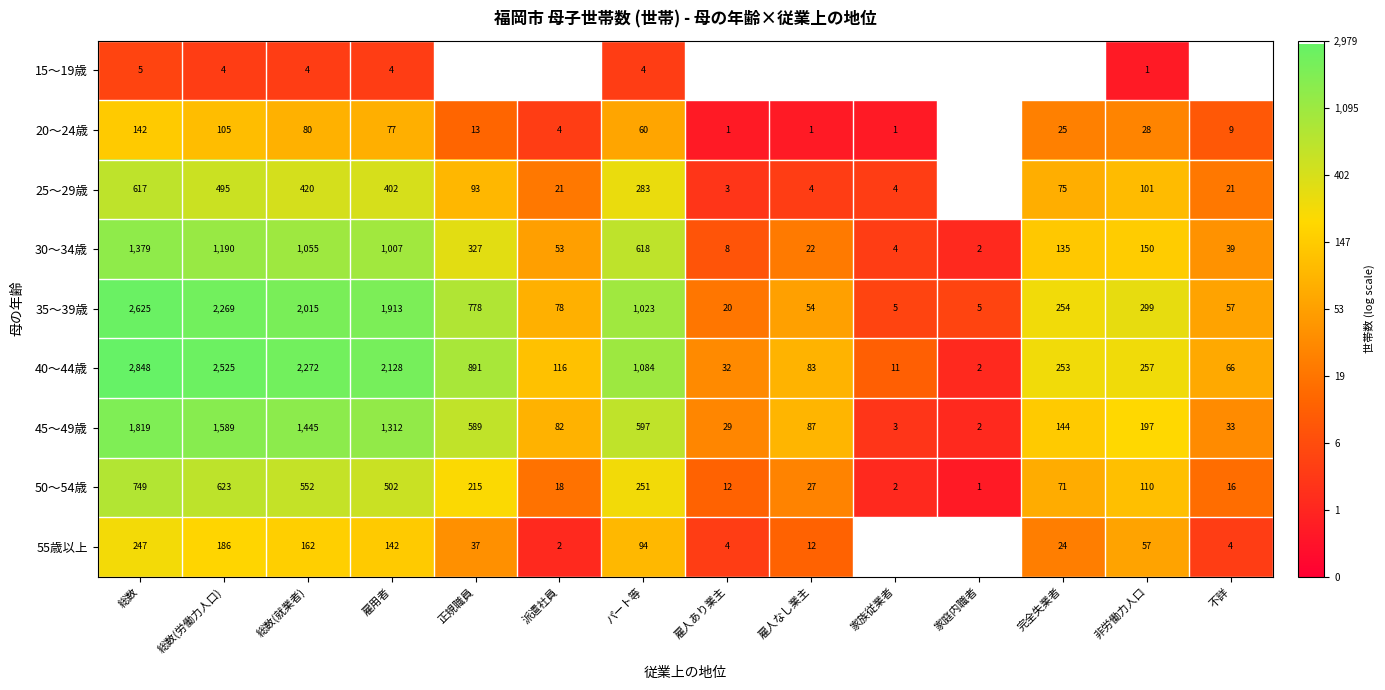

Where does the 45～49歳 series first go above 197?

総数